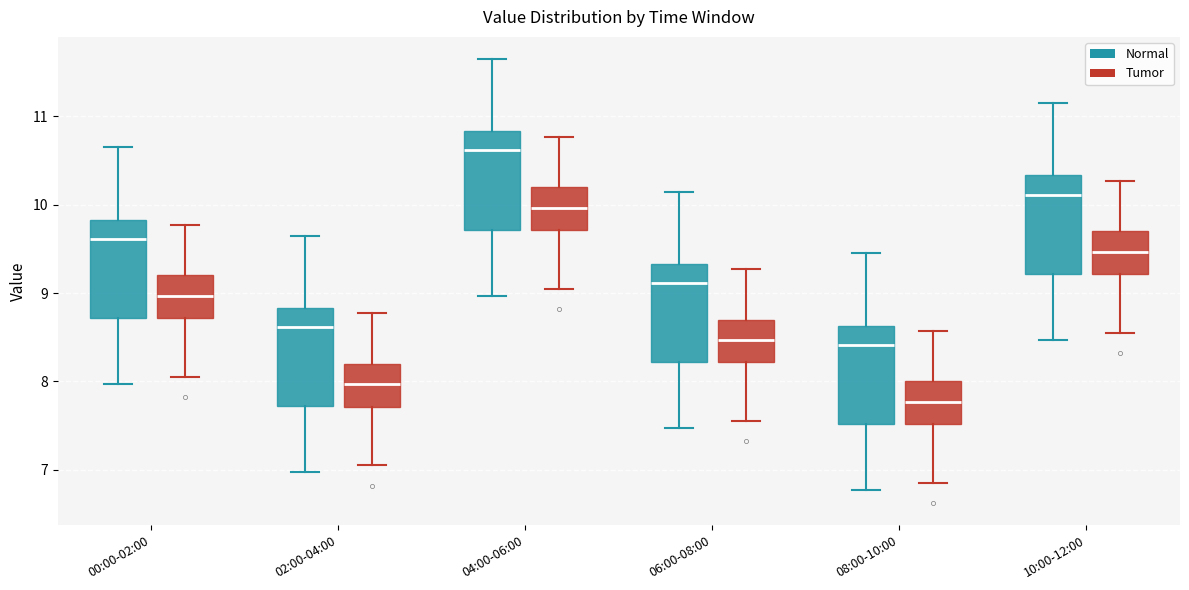

Which box has the highest median line?

04:00-06:00 (Normal)